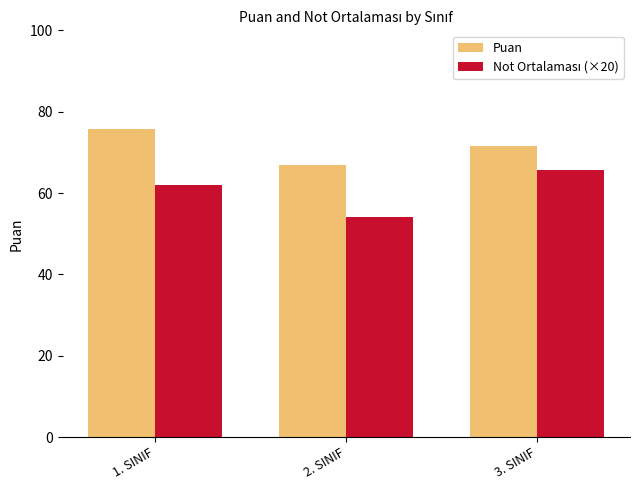

How many groups of bars are there?

3